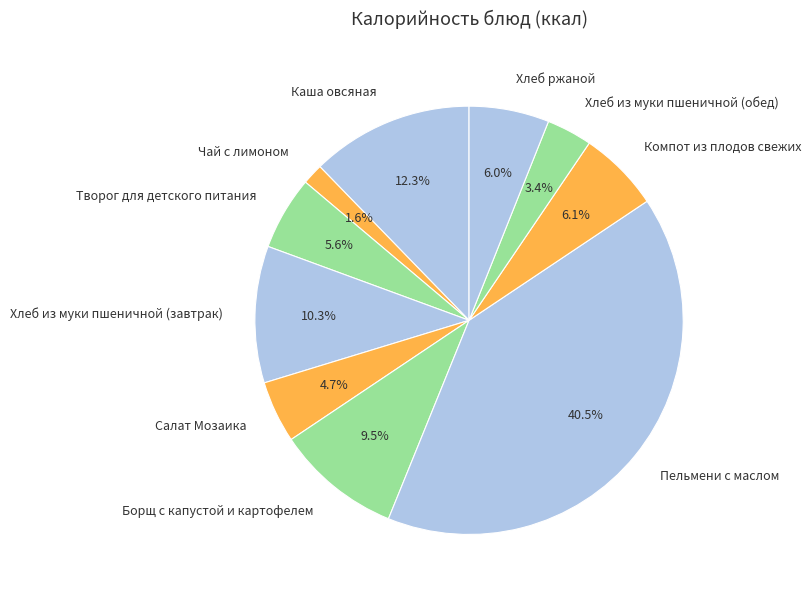

Combined, what portion of the pie is Каша овсяная and Хлеб ржаной?

18.3%